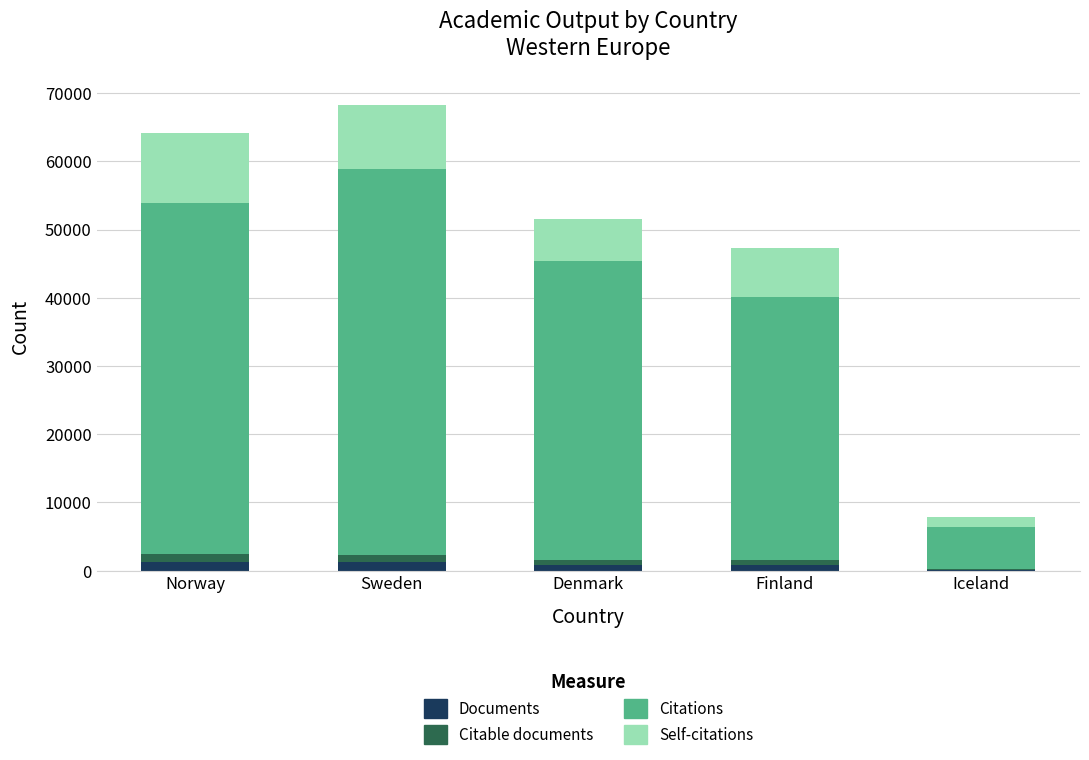

What are all the series names shown in the legend?

Documents, Citable documents, Citations, Self-citations